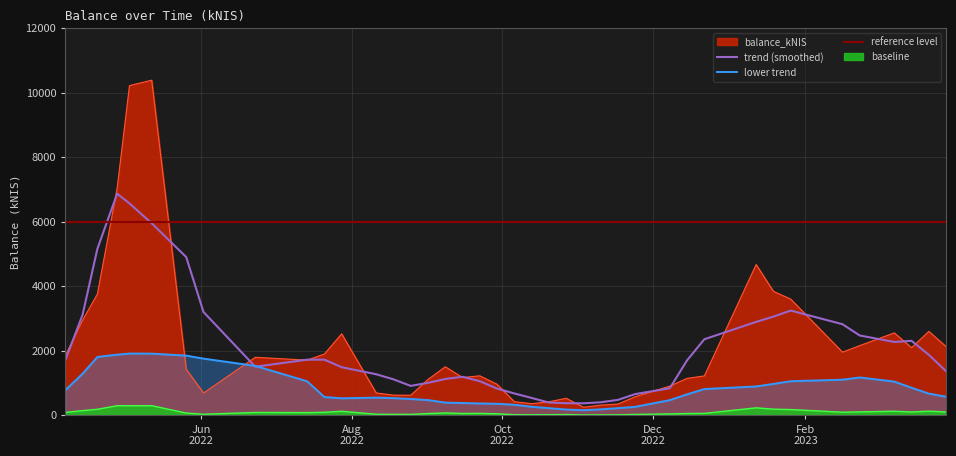

Count the number of values greater than 1506.

20